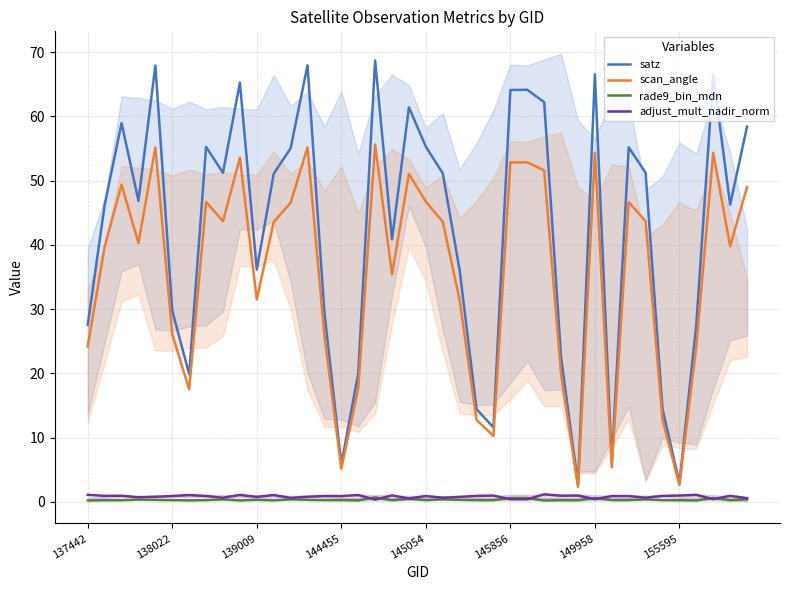

True or false: satz and adjust_mult_nadir_norm intersect in this chart.

False